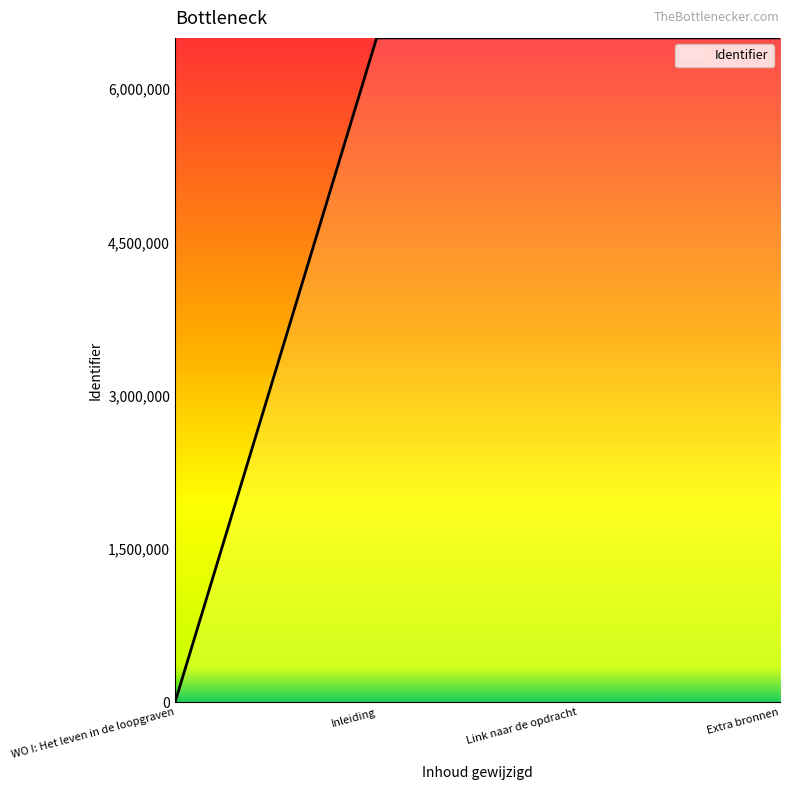

Approximately how many times larger is the value at Extra bronnen compared to Link naar de opdracht?

1.0